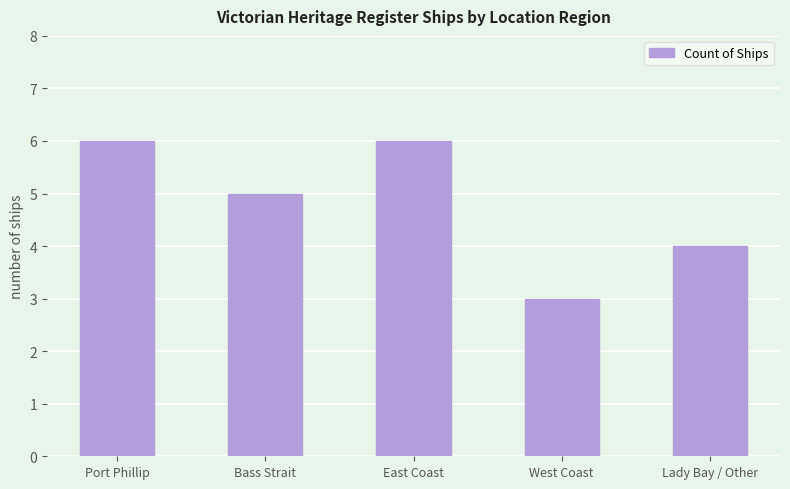

The value at East Coast is 6. True or false?

True